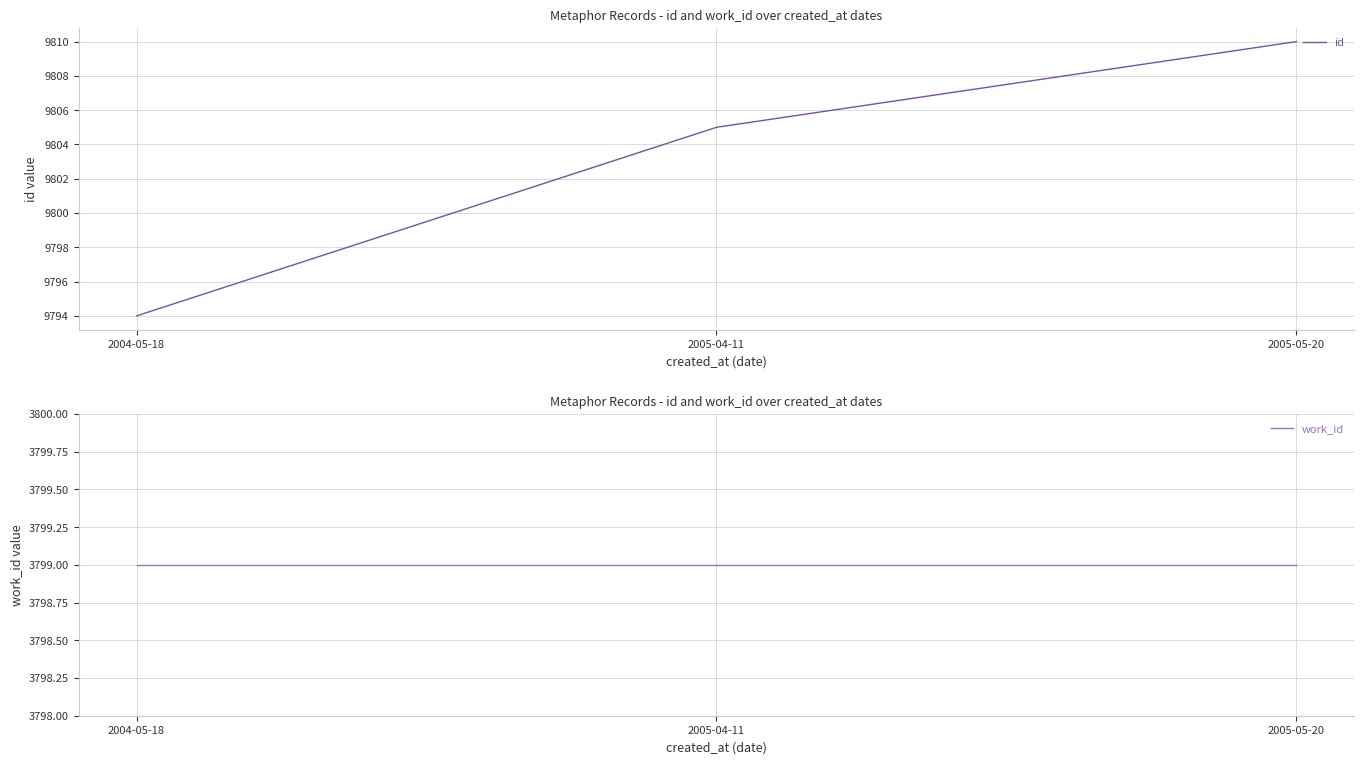

What is the highest value of the id series?

9810